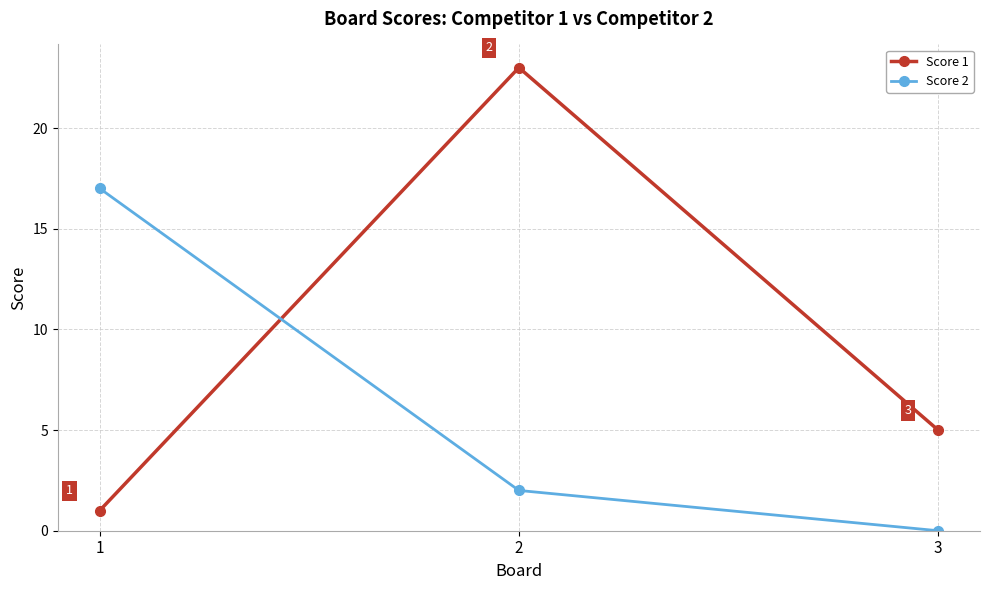

Reading left to right, list all the values displayed in this chart.

Score 1: 1=1	2=23	3=5
Score 2: 1=17	2=2	3=0